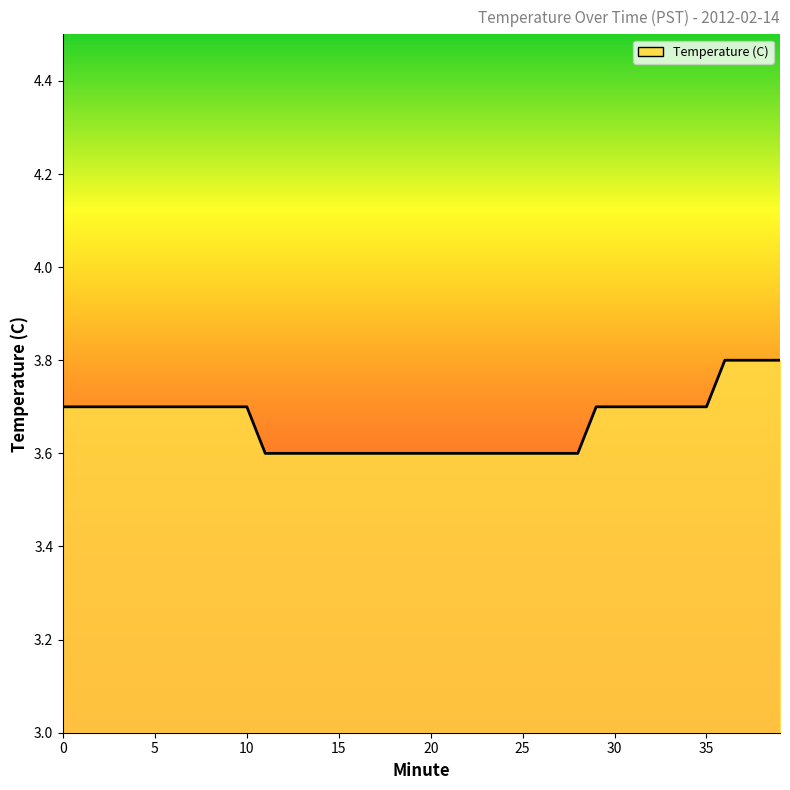

Does the chart display data point markers on the line(s)?

No